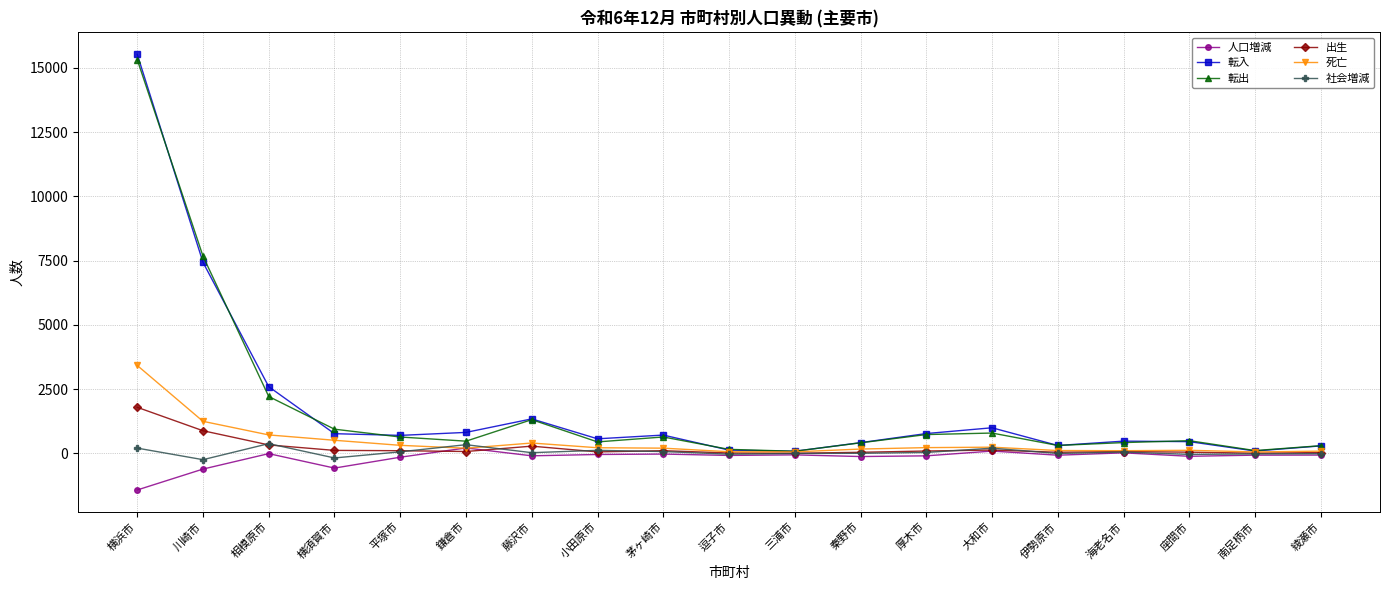

Which label corresponds to the smallest value in the chart?

横浜市